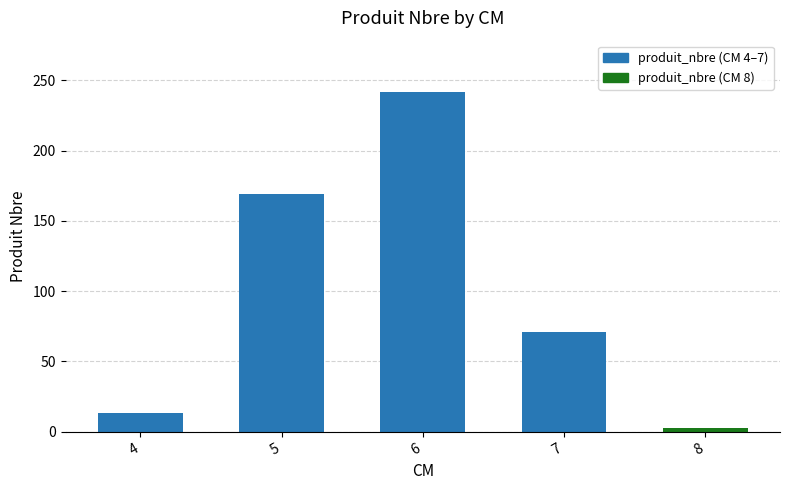

List the labels in order of value, smallest first.

8, 4, 7, 5, 6